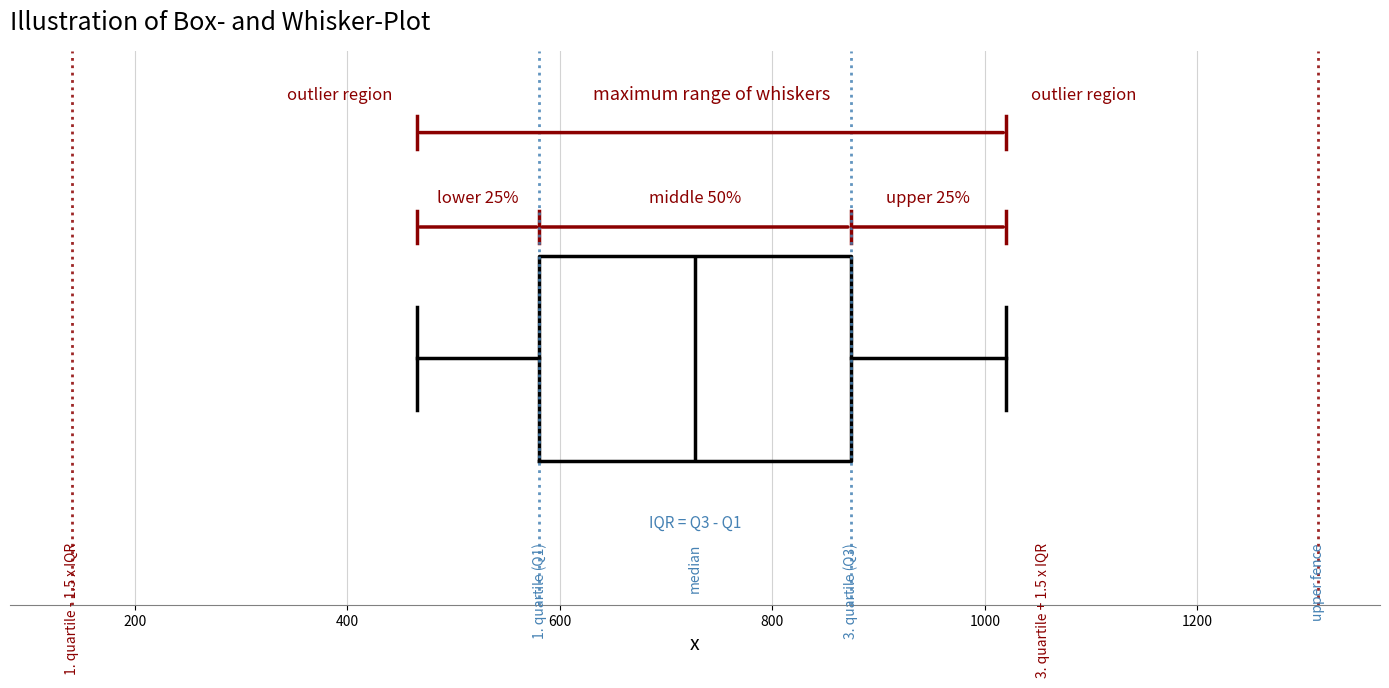

Read this box plot against the x-axis: the position of the median line, the range covered by the box, and the ends of both whiskers. The values are not printed on the chart, so give them approximately, as read against the axis.

median 720, box 580 to 880, whiskers 460 to 1020